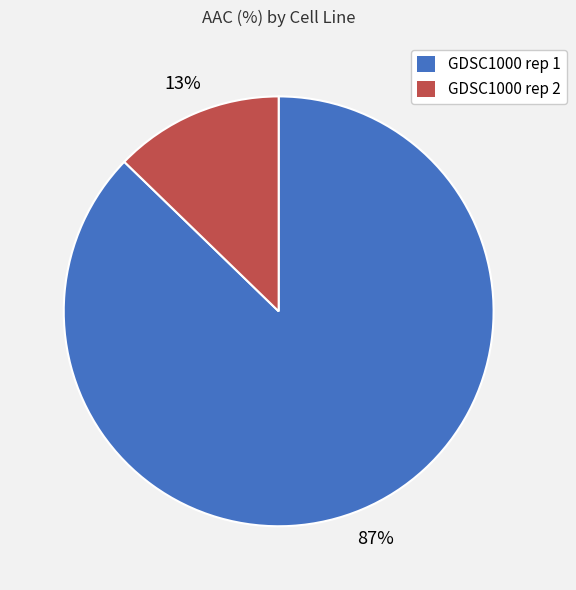

To the nearest percent, what is the difference between the largest and smallest slice percentages?

74%